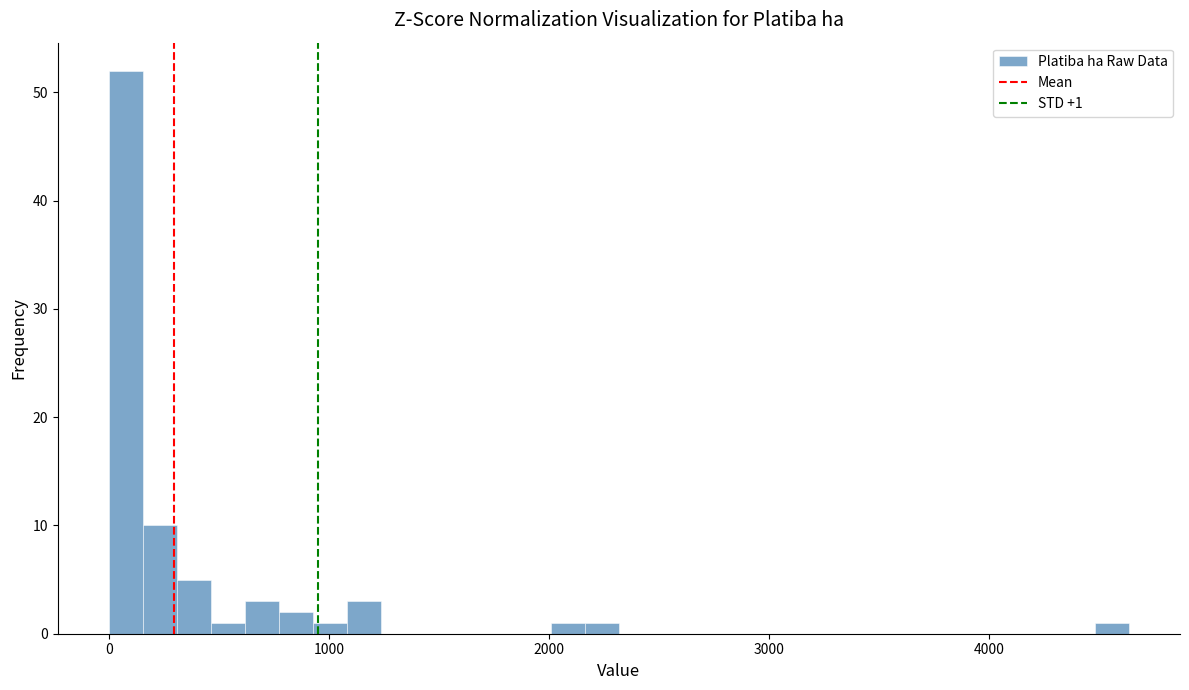

Read against the x-axis, roughly where is the centre of the tallest bar?

100